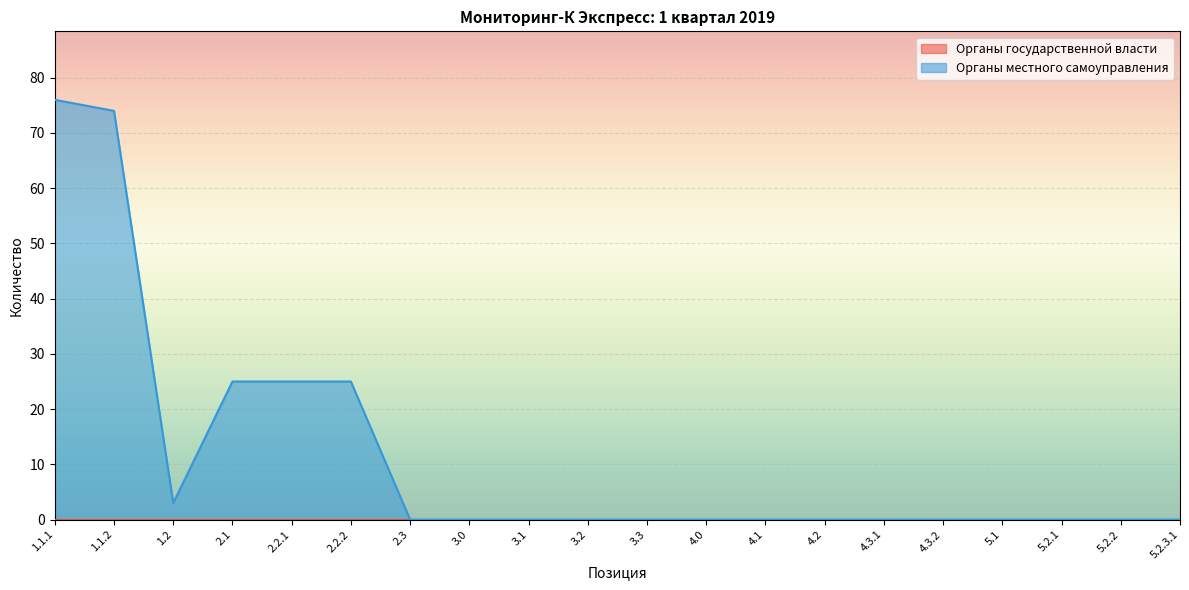

Reading left to right, transcribe all the data shown in this chart.

1.1.1=76	1.1.2=74	1.2=3	2.1=25	2.2.1=25	2.2.2=25	2.3=0	3.0=0	3.1=0	3.2=0	3.3=0	4.0=0	4.1=0	4.2=0	4.3.1=0	4.3.2=0	5.1=0	5.2.1=0	5.2.2=0	5.2.3.1=0